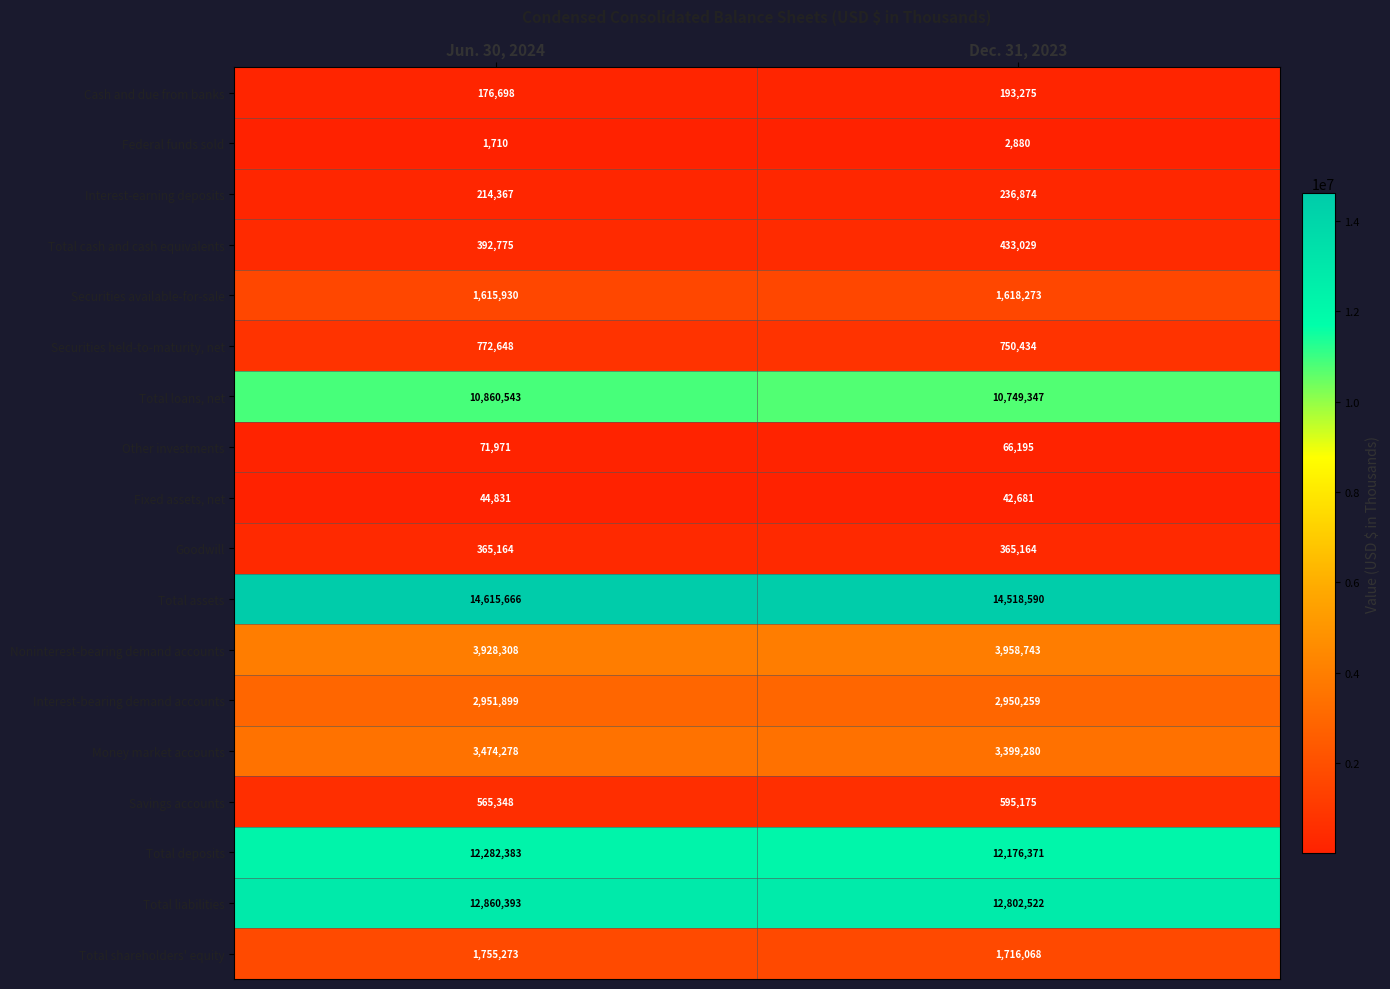

What is the sum of the Savings accounts values at Jun. 30, 2024 and Dec. 31, 2023?

1160523